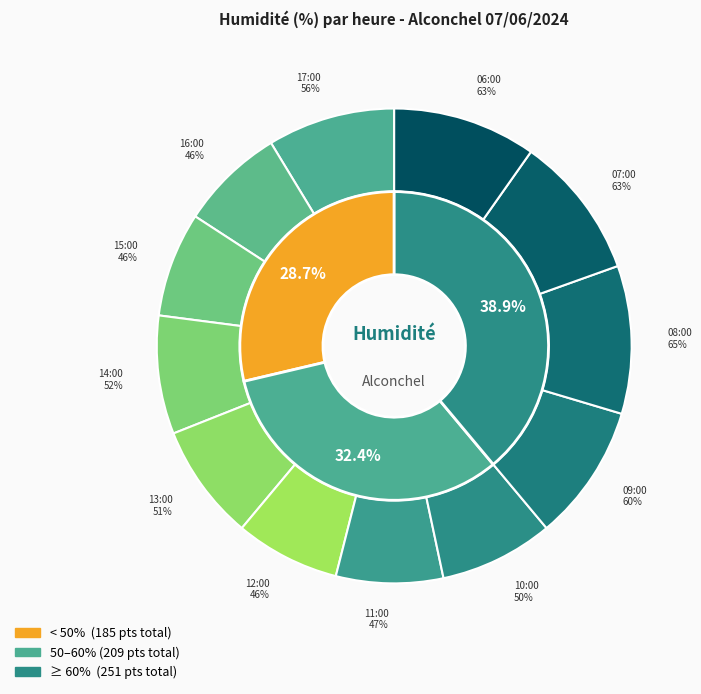

To the nearest percent, what is the difference between the 11:00 and 09:00 slice percentages?

2%